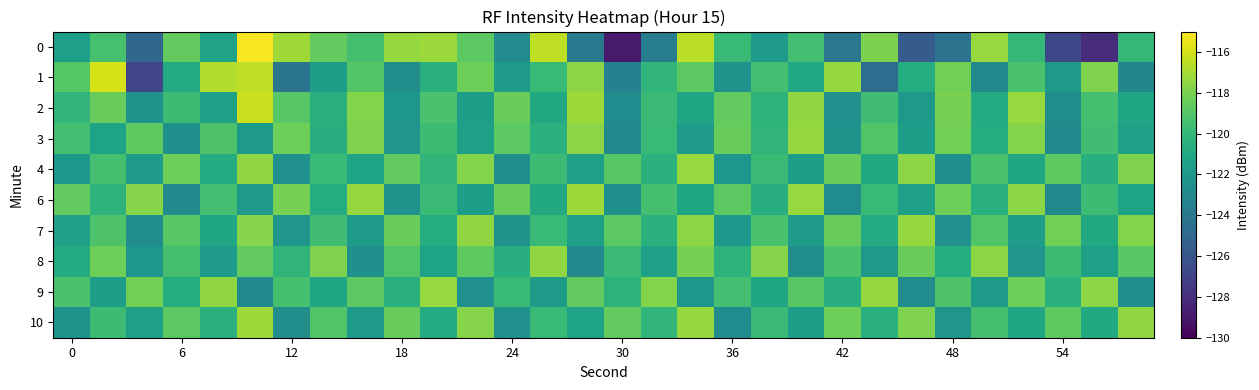

What is the maximum value shown in the chart?

-115.1